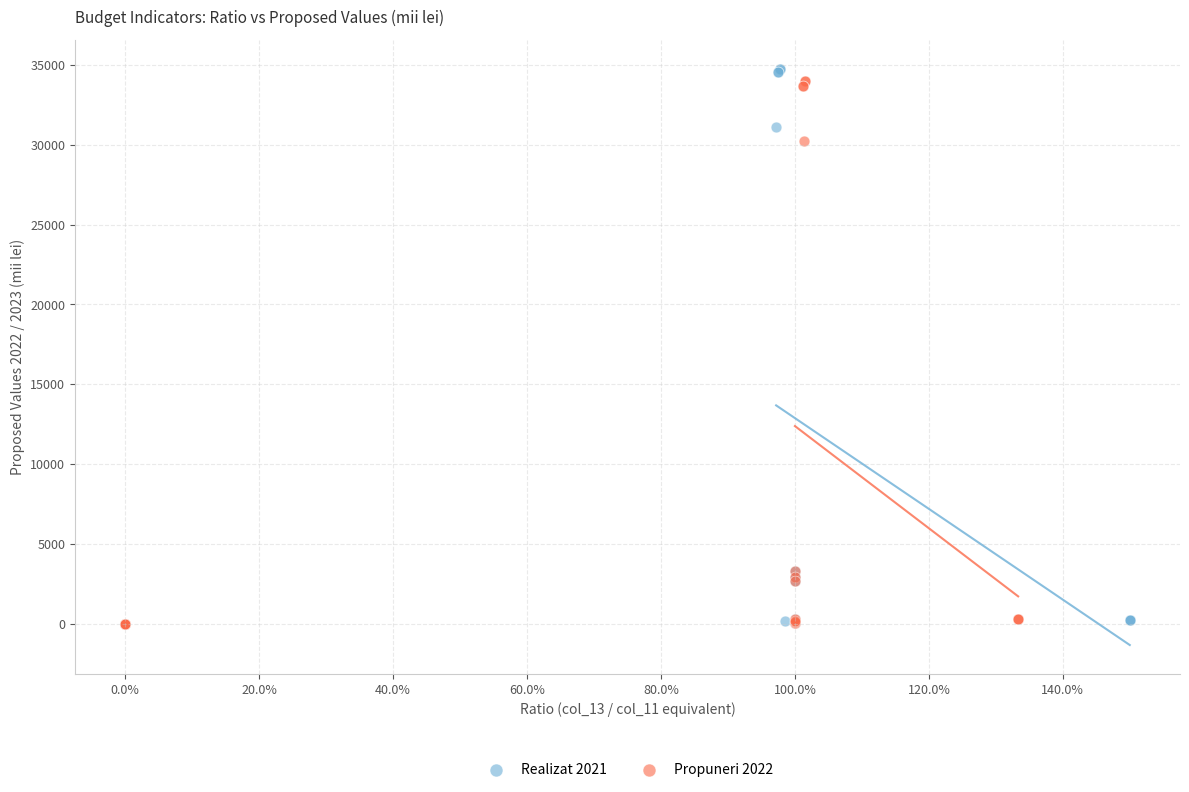

Which series has the largest Y range (max minus min)?

Realizat 2021